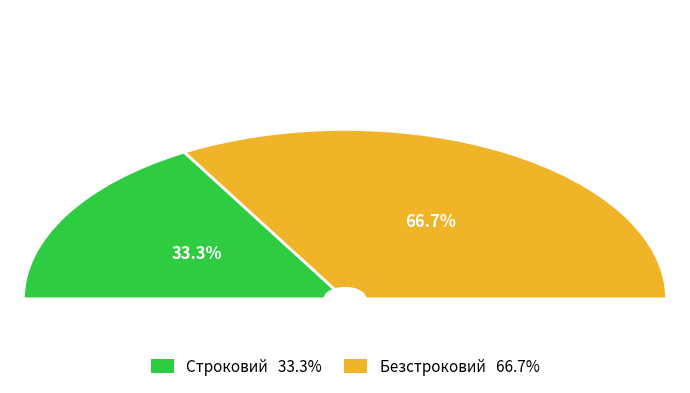

True or false: Безстроковий accounts for 67% of the total.

True